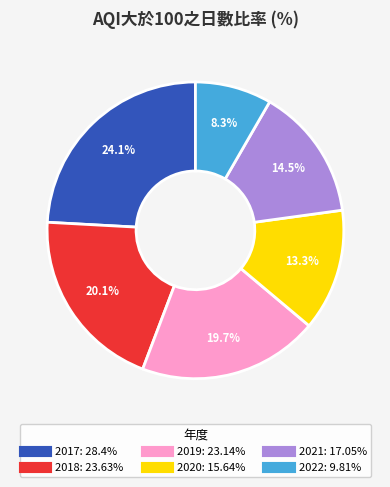

Which has a higher value, 2020 or 2017?

2017